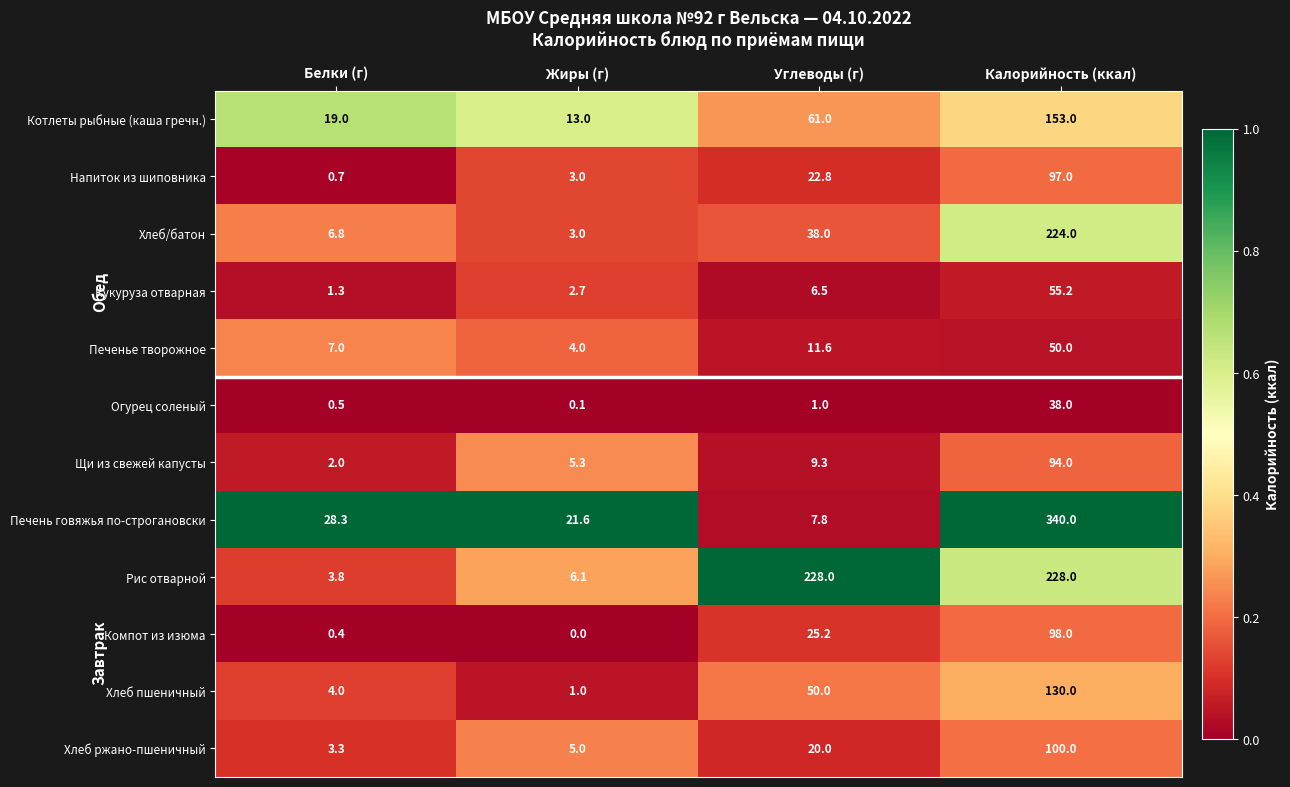

What is the difference between the Печенье творожное values at Калорийность (ккал) and Белки (г)?

43.0